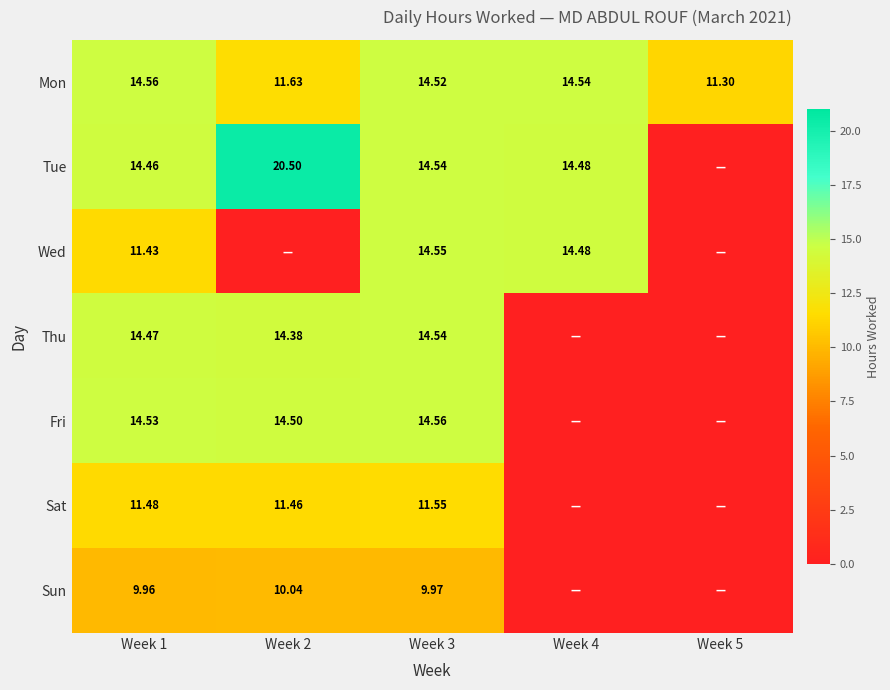

Which label corresponds to the largest value in the chart?

Week 2